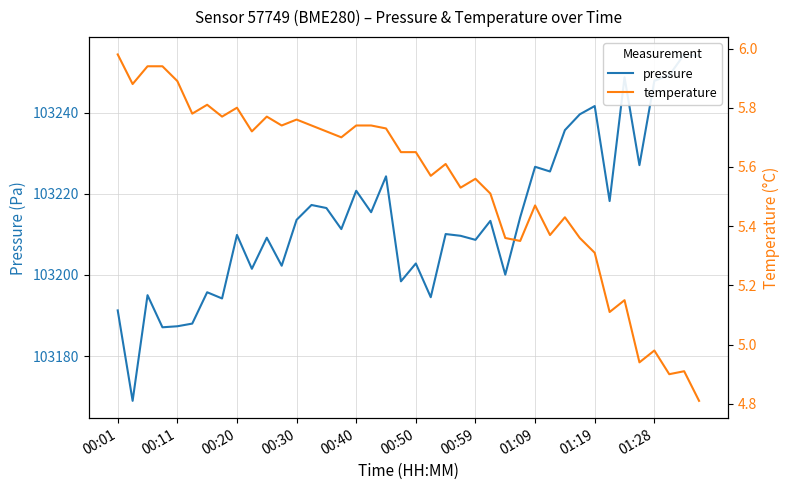

True or false: temperature has a value of 2.0 at 01:09.

False